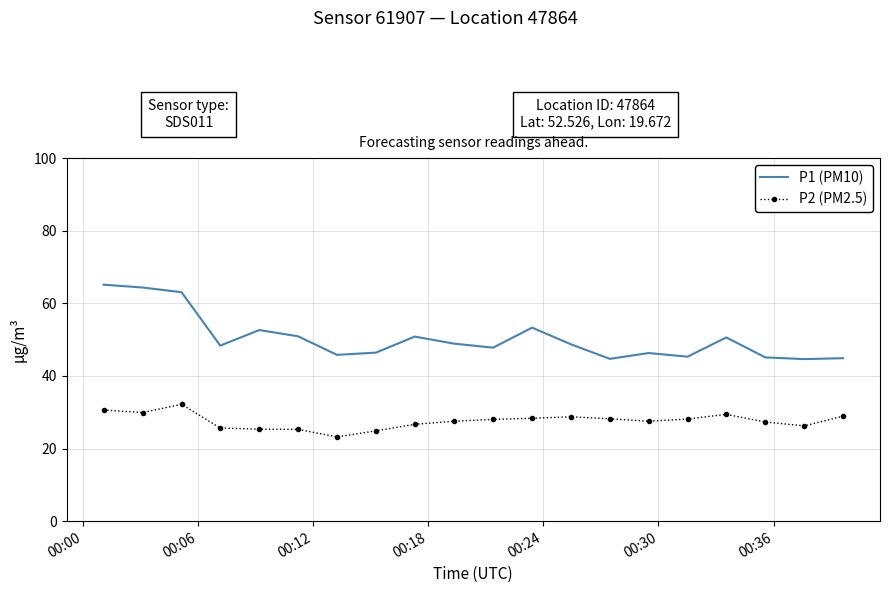

Count the number of data series in this chart.

2